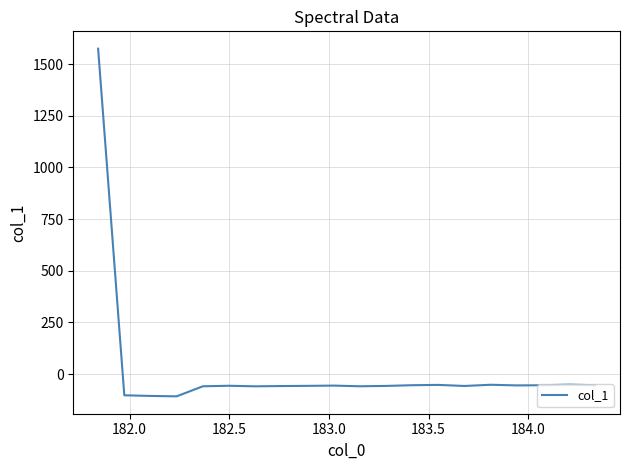

What is the greatest value displayed?

1575.0